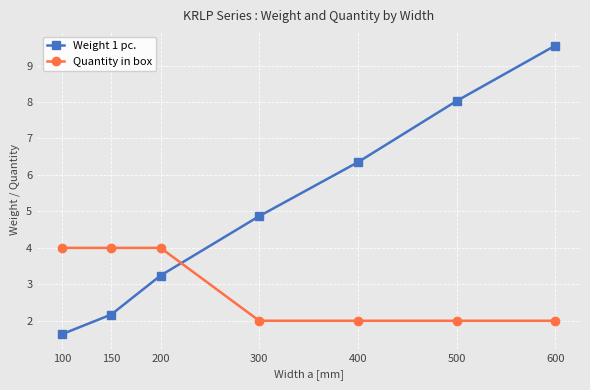

Read the Weight 1 pc. value at 600.

9.6